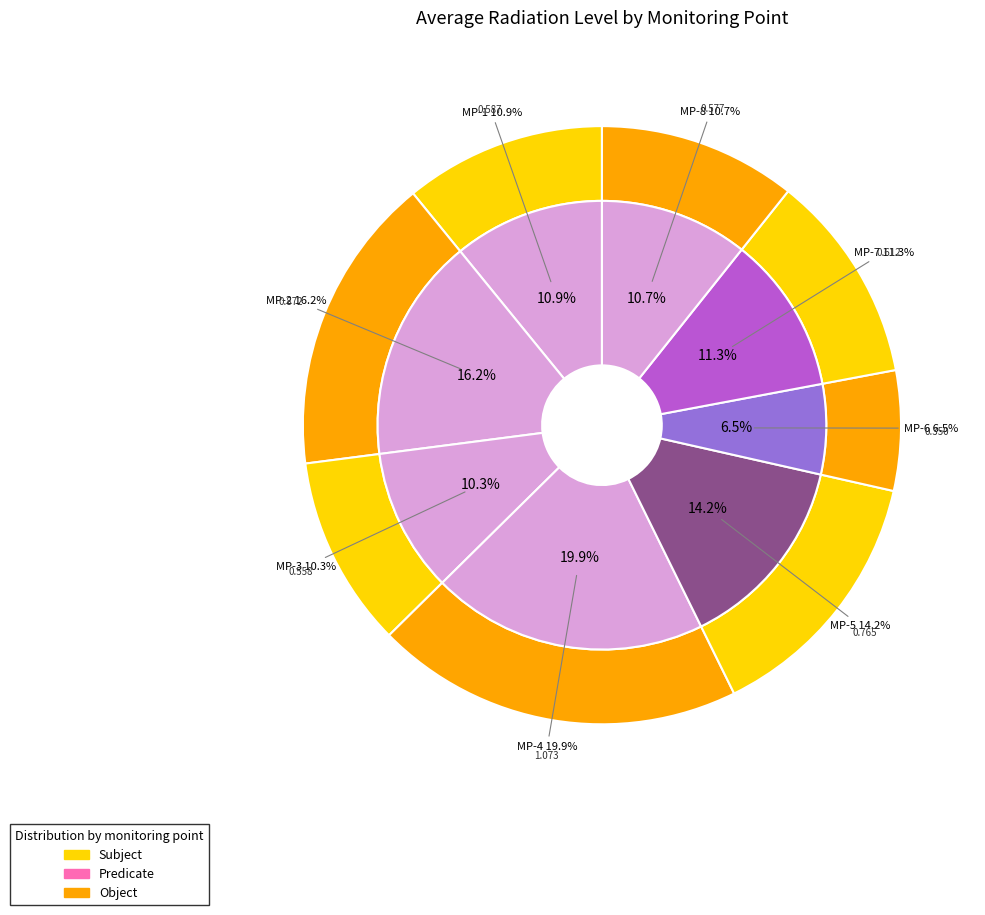

What percentage is the MP-5 slice, to the nearest percent?

14%